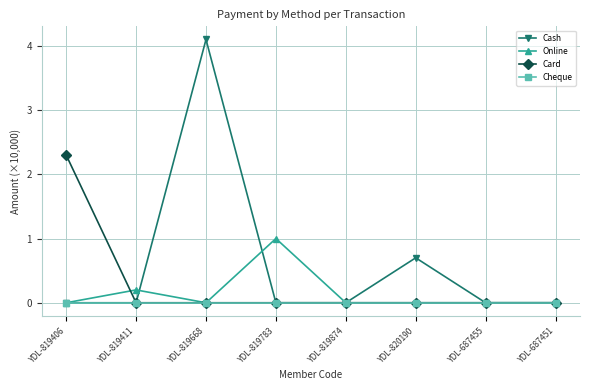

At which category does Online reach its first local peak?

YDL-819411